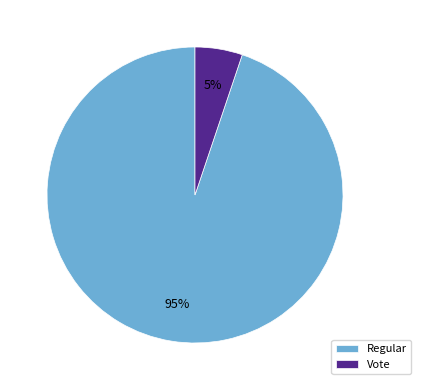

True or false: Regular accounts for 95% of the total.

True